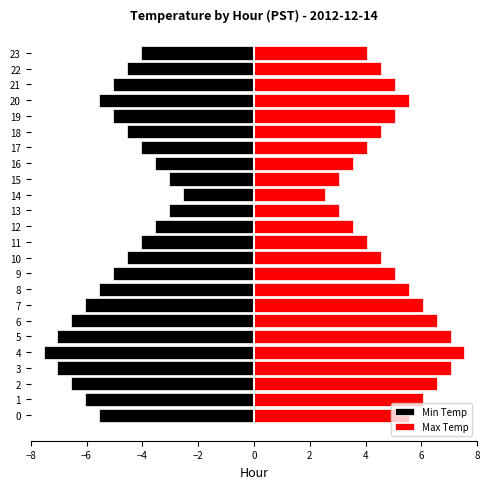

Rank the series by their average value, from lowest to highest.

Min Temp, Max Temp